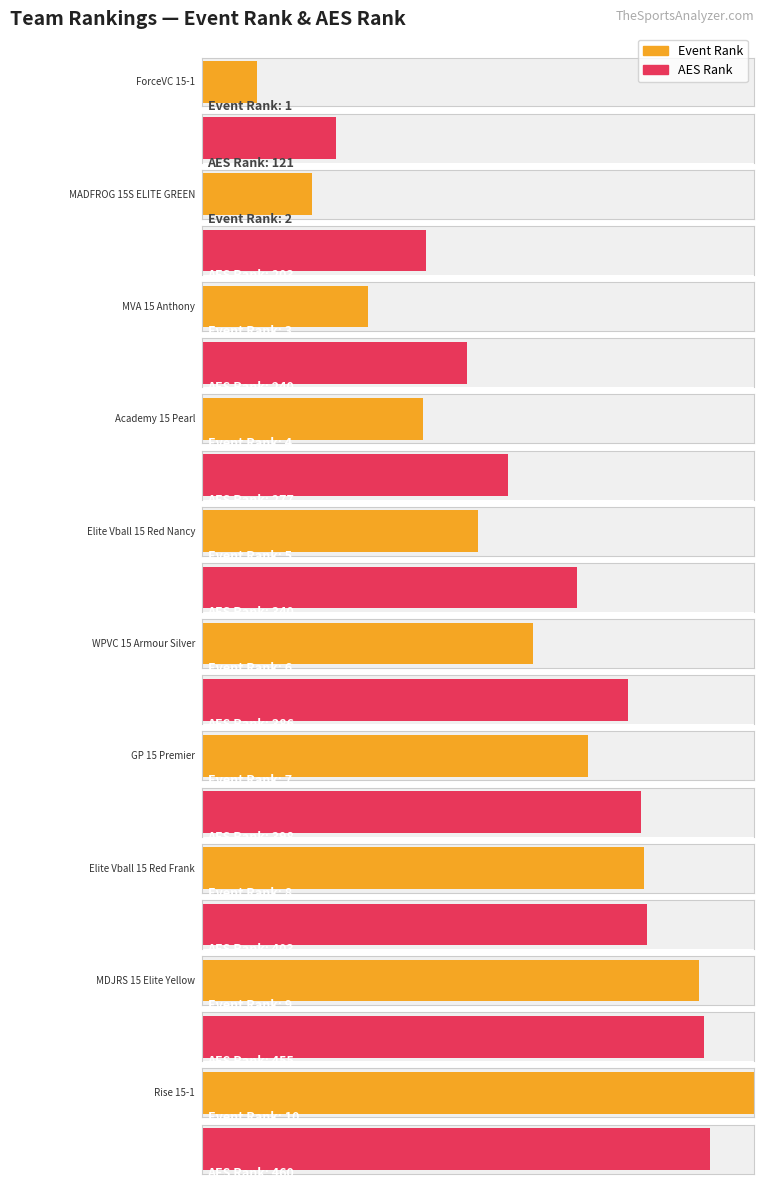

Are the bars grouped side by side (vs. stacked)?

Yes